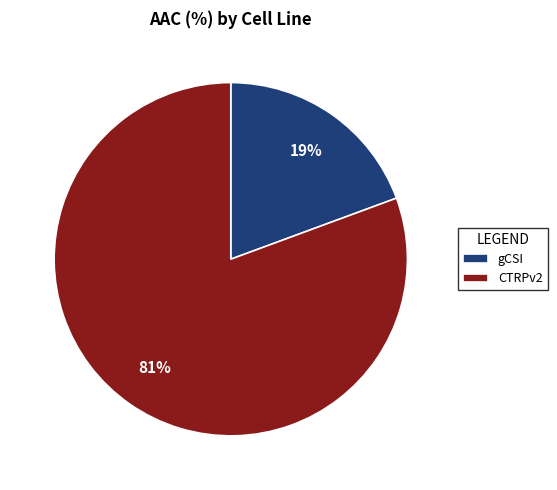

How many segments does this pie chart have?

2